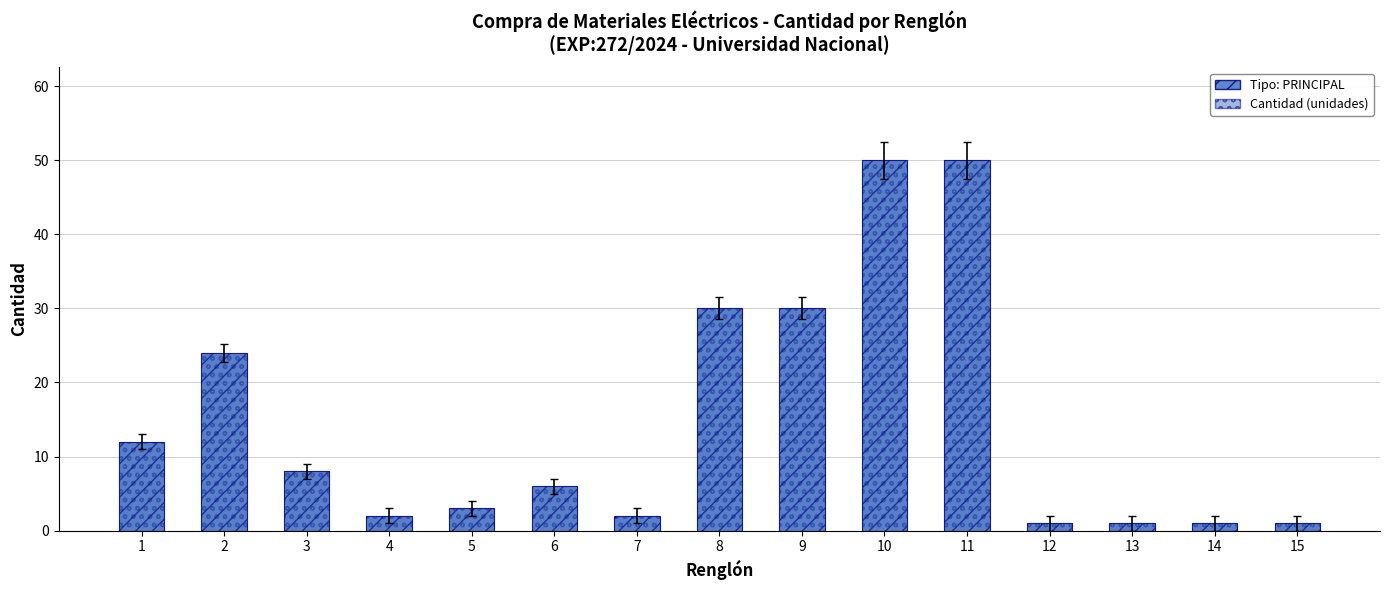

What is the value of the PRINCIPAL (Cantidad) bar at the 6th from the left?

6